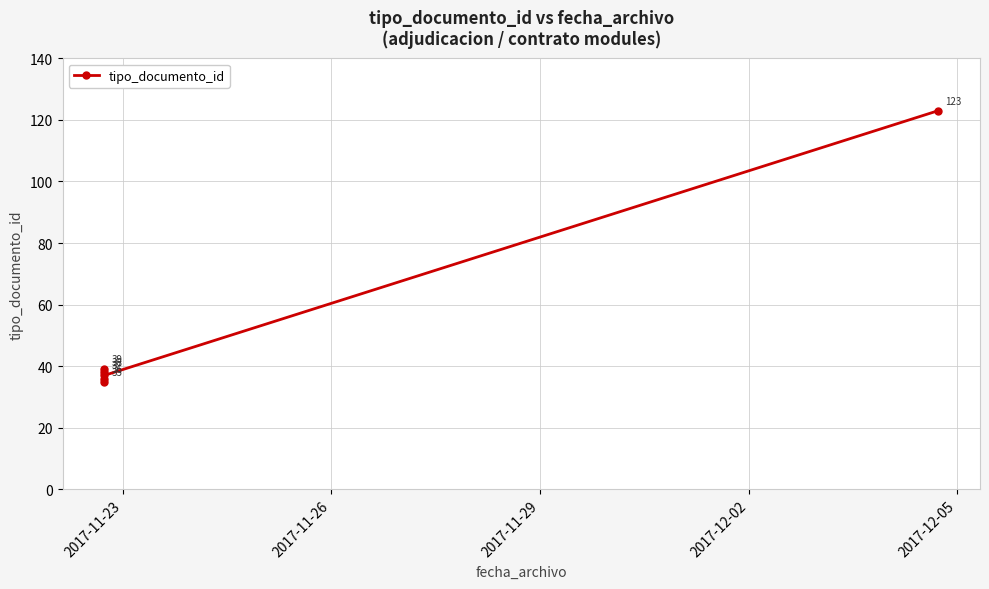

How many values are below 38?

3